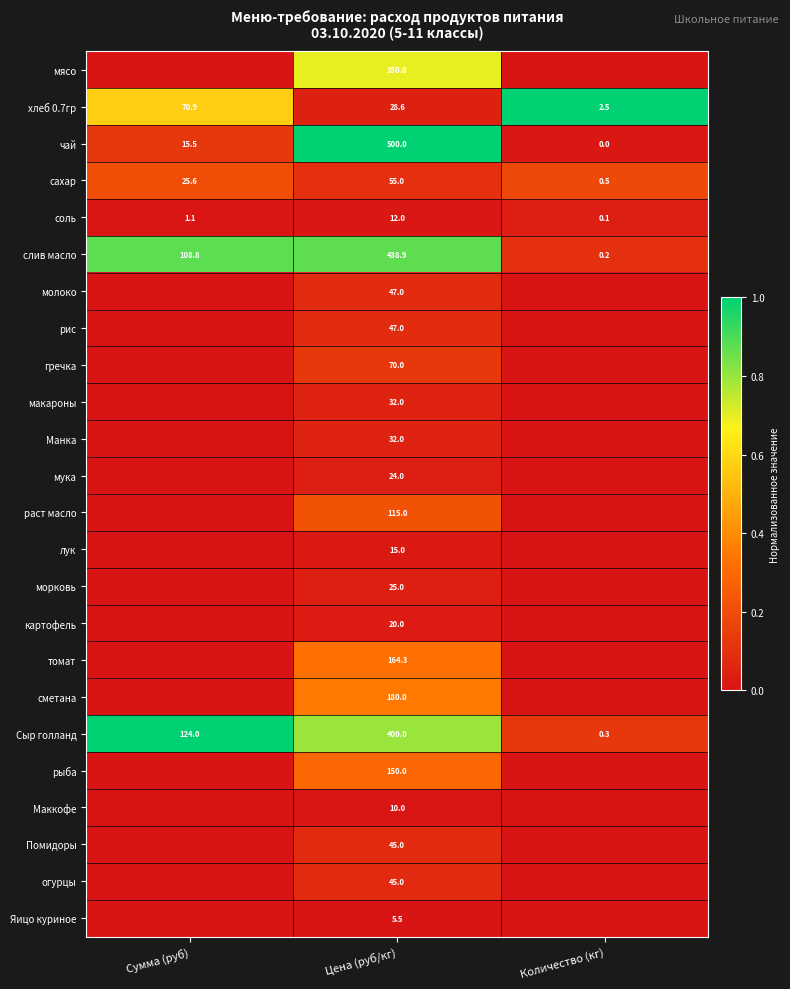

At which label does Сыр голланд reach its peak?

Цена (руб/кг)